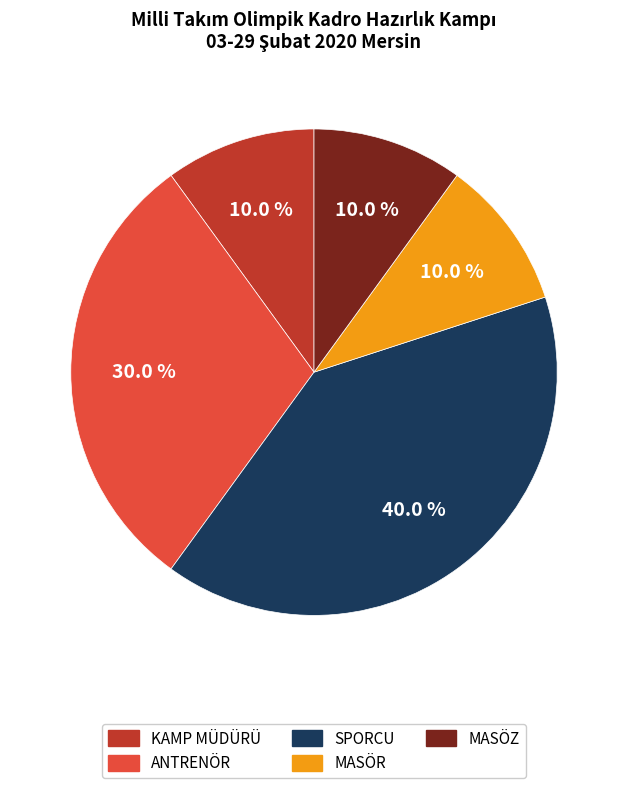

What percentage is the MASÖR slice, to the nearest percent?

10%